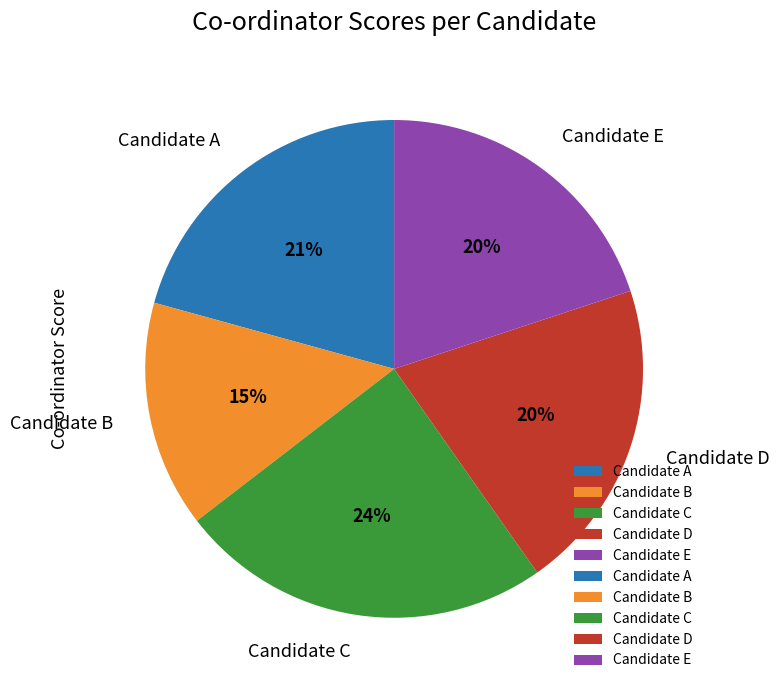

How many slices are in this pie chart?

5